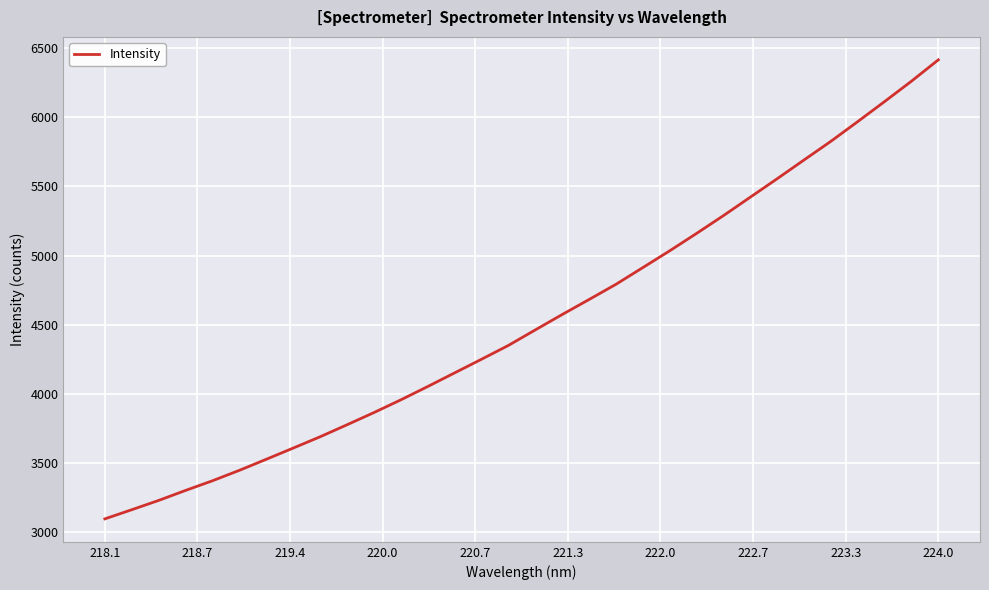

What is the minimum value shown in the chart?

3096.4